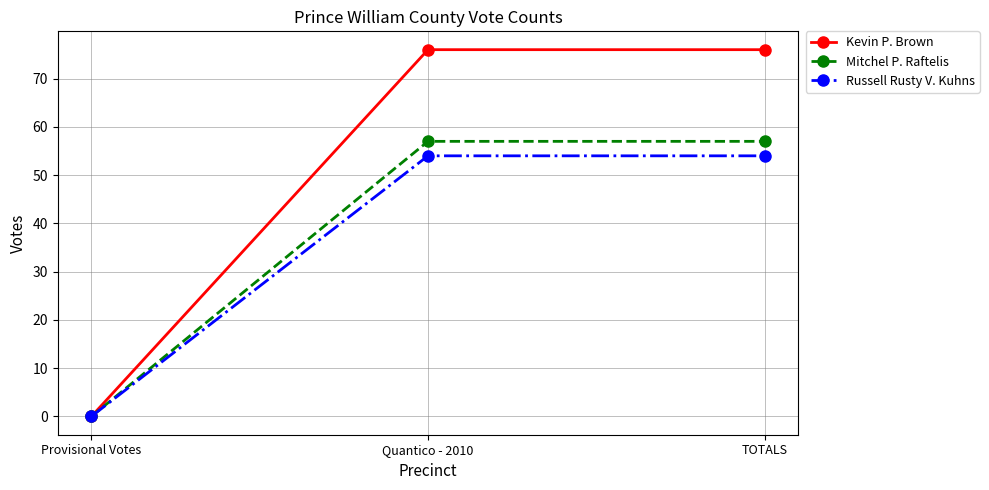

At which label does Russell Rusty V. Kuhns reach its minimum?

Provisional Votes